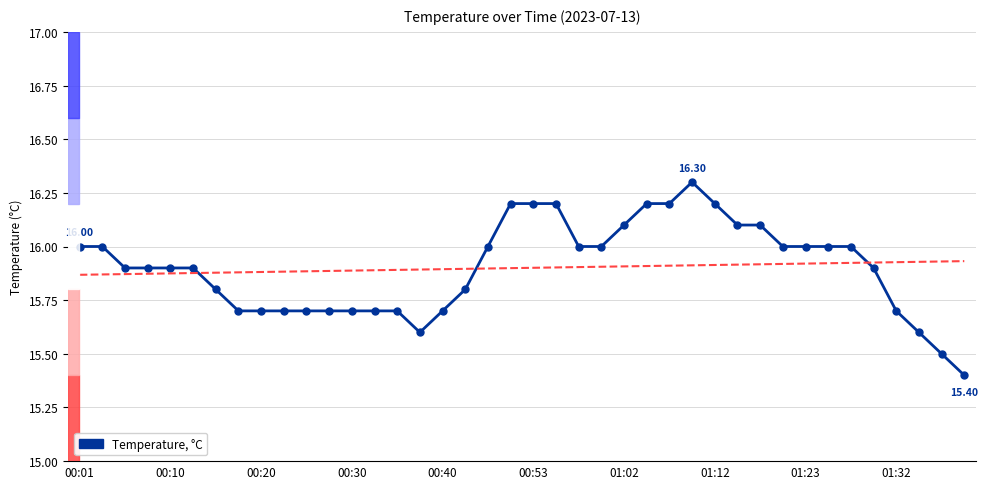

What is the difference between the second highest and minimum values?

0.8